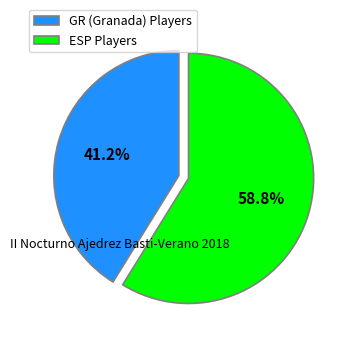

Count the number of slices in the pie.

2